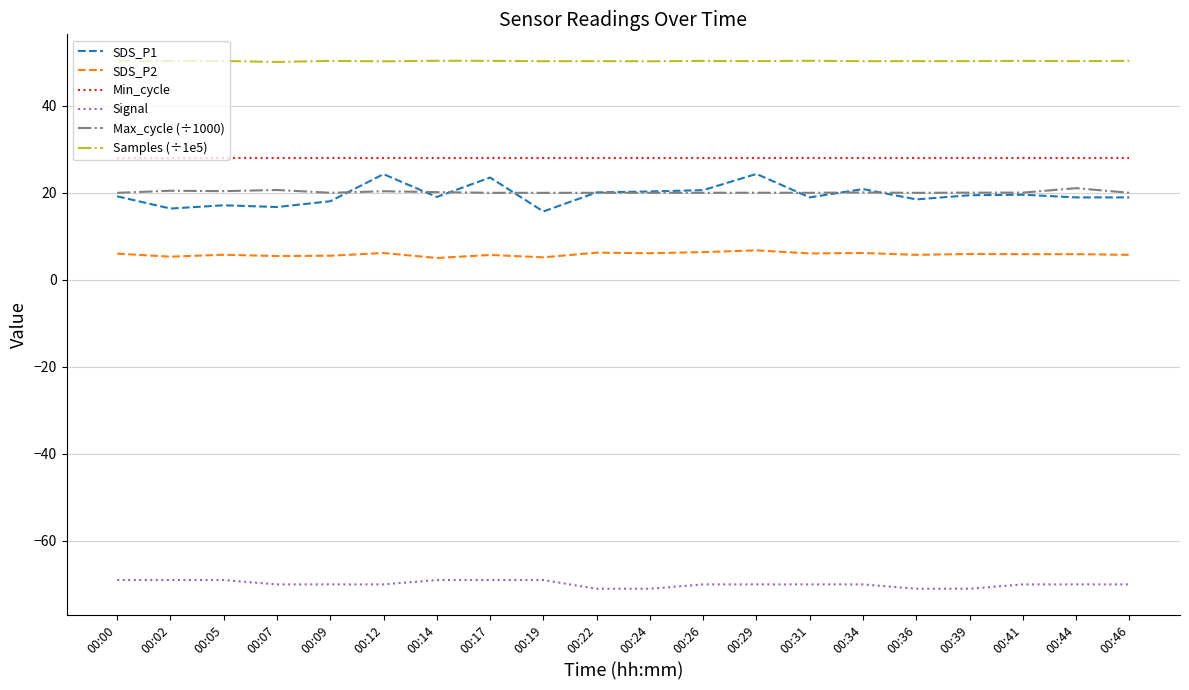

Is the value of SDS_P2 at 00:09 greater than the value of Min_cycle at 00:09?

No